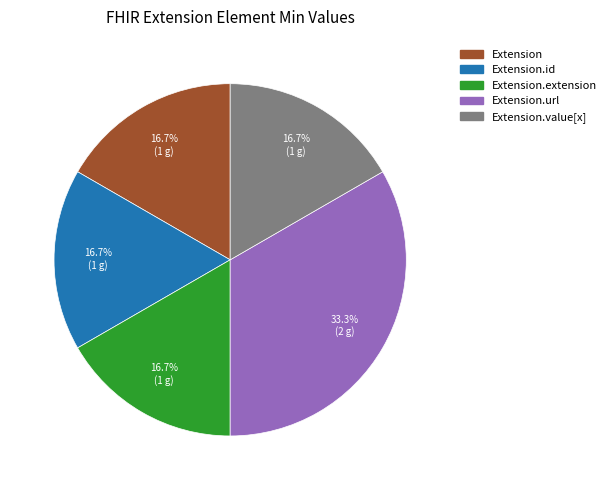

Is there a majority slice in this chart?

No